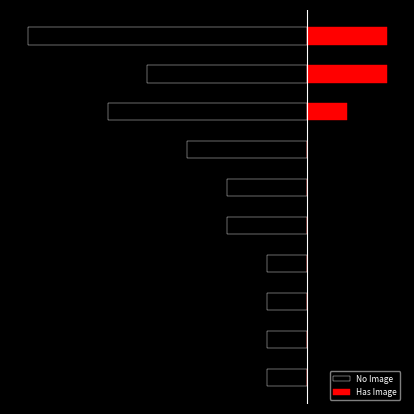

What is the maximum value for No Image?

-1